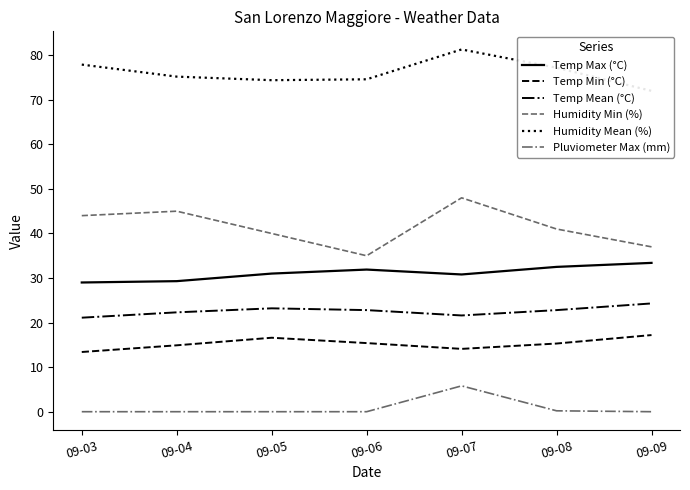

Which has a higher value, 09-05 or 09-03?

09-05